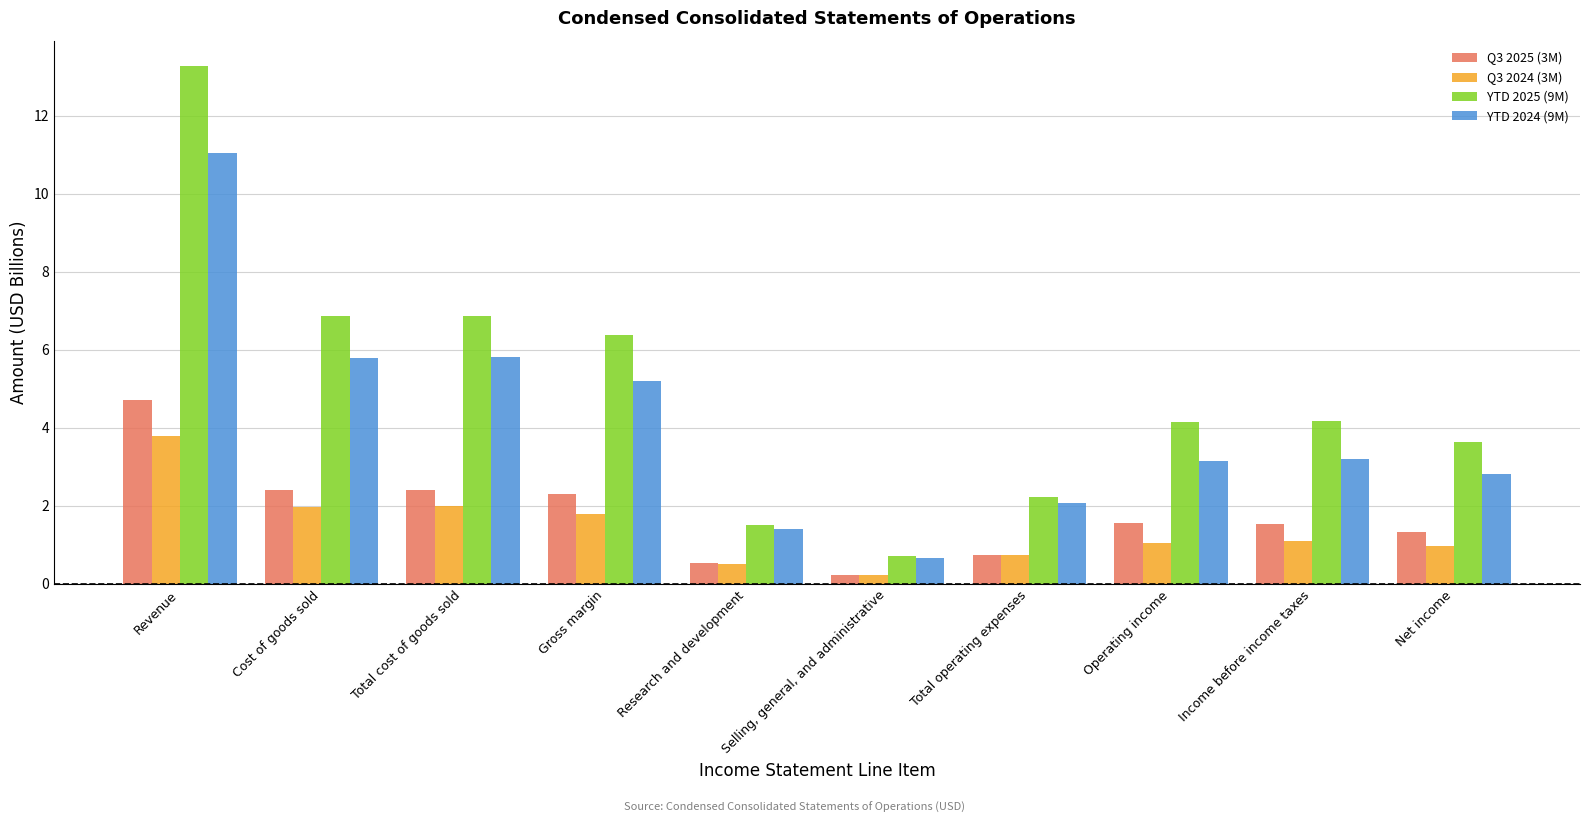

What value does the YTD 2025 (9M) series have at Gross margin?

6.4